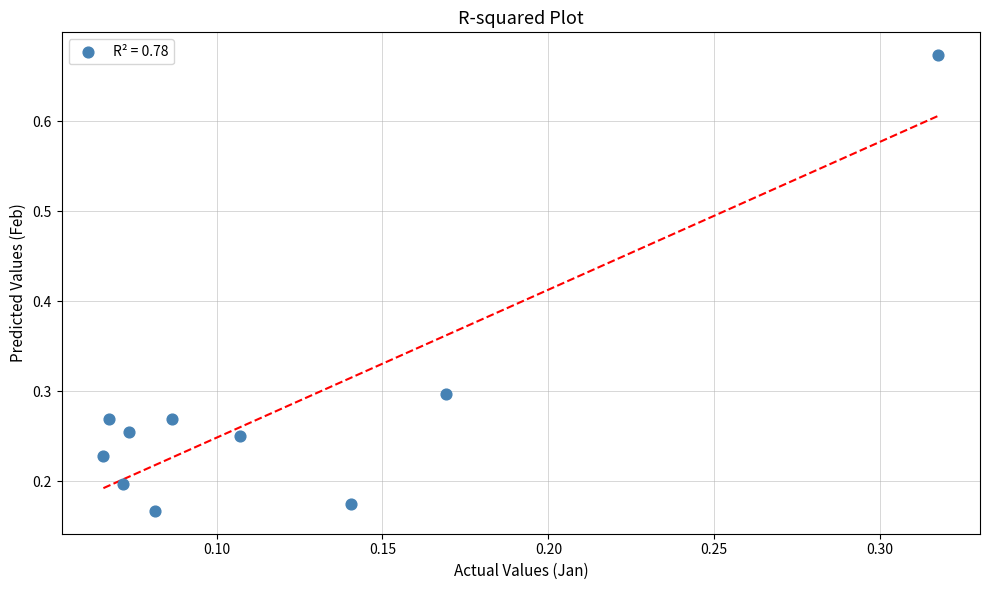

What is the range of Y values (max minus min)?

0.5